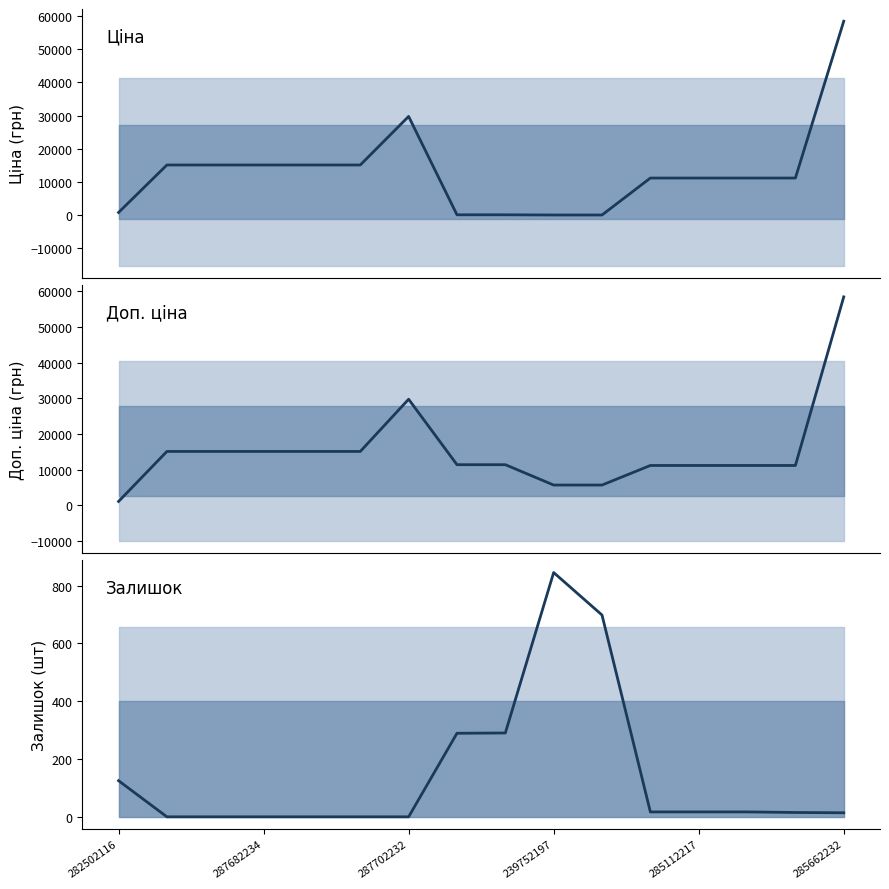

What is the value of the Ціна point at the 7th from the left?

29747.2